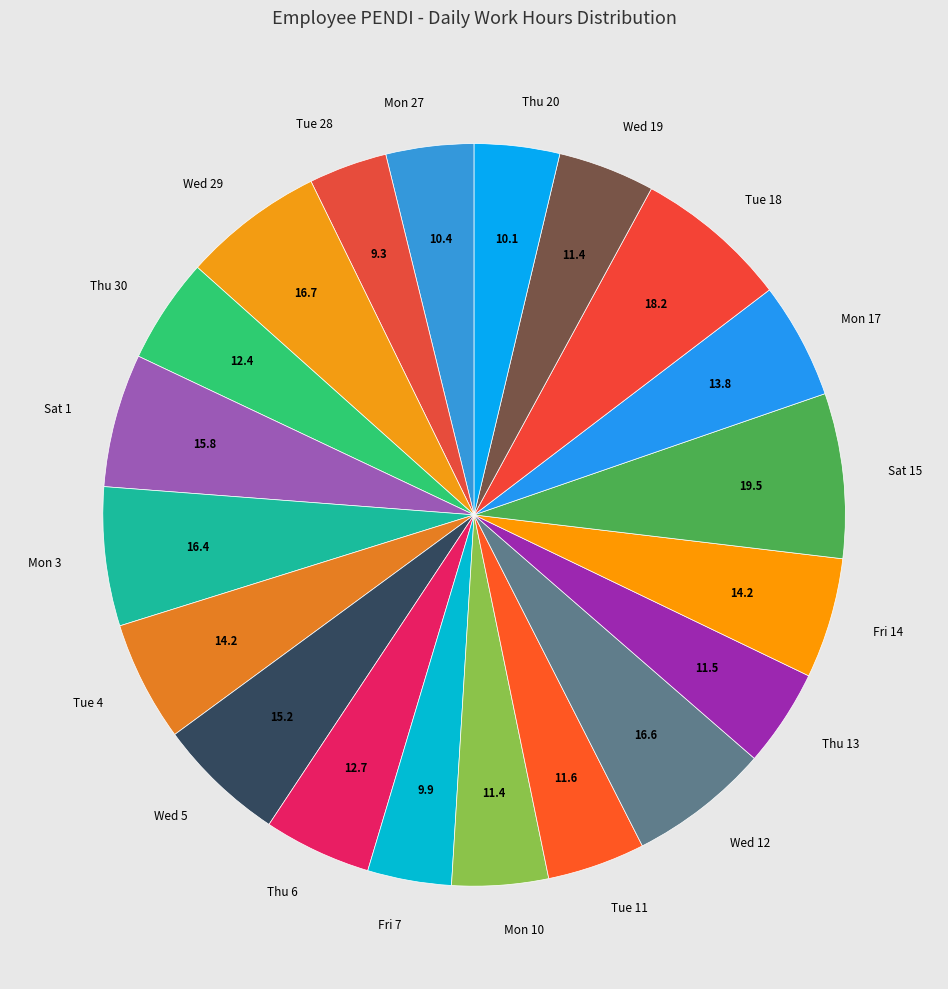

Between Thu 13 and Thu 20, which is larger?

Thu 13